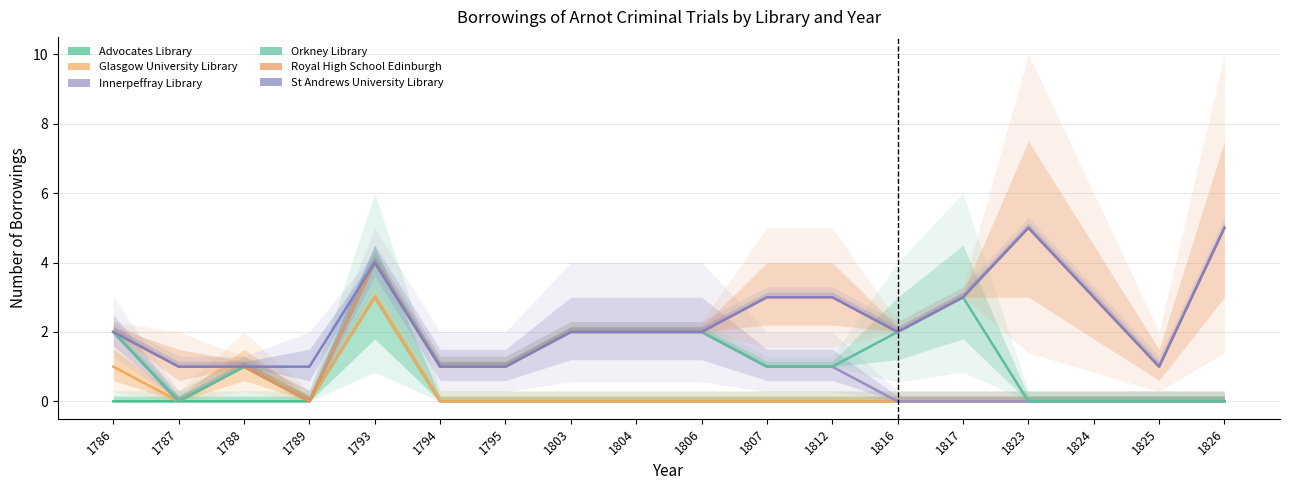

Between 1793 and 1795, which series saw the biggest shift?

Advocates Library